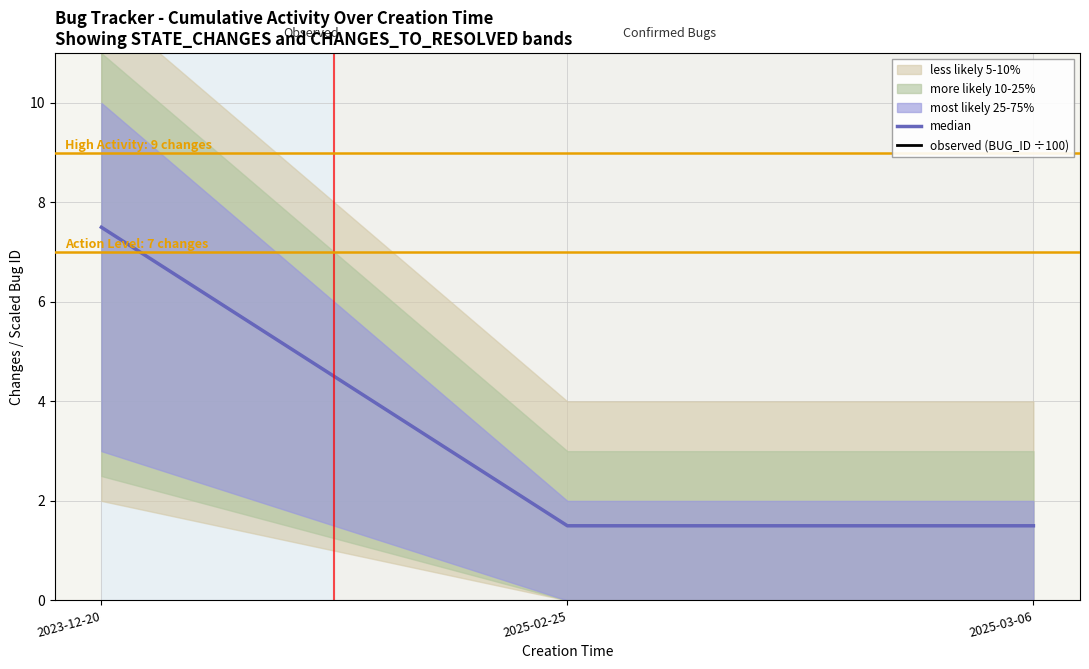

What is the sum of all median values?

10.5